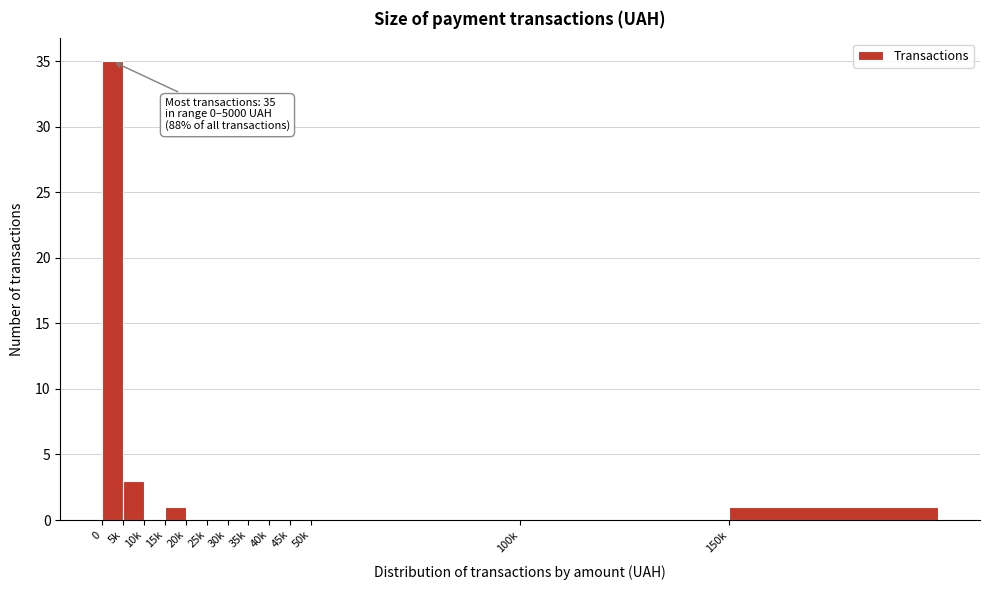

Reading right to left, list all the values displayed in this chart.

150k=1	100k=0	50k=0	45k=0	40k=0	35k=0	30k=0	25k=0	20k=0	15k=1	10k=0	5k=3	0=35